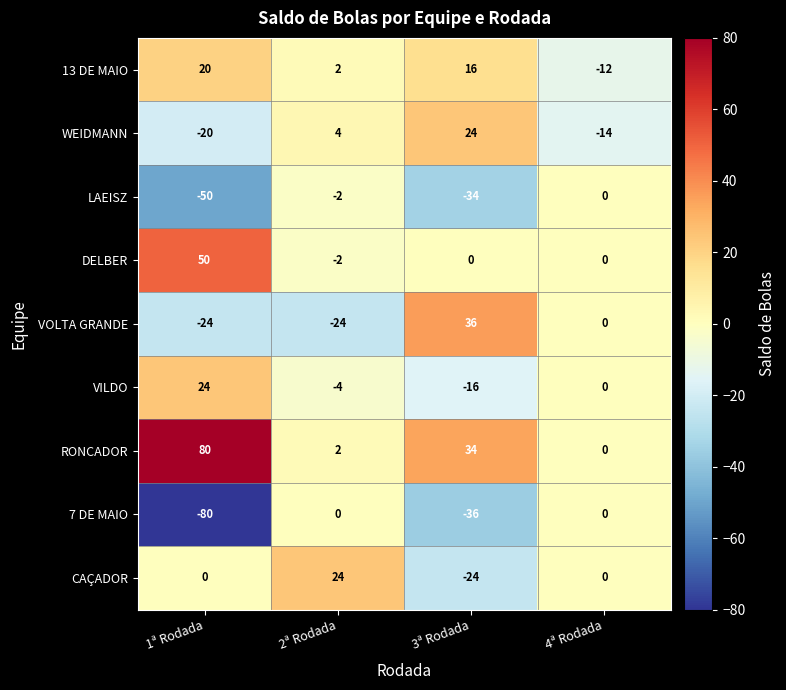

Rank the categories by VILDO value from highest to lowest.

1ª Rodada, 4ª Rodada, 2ª Rodada, 3ª Rodada